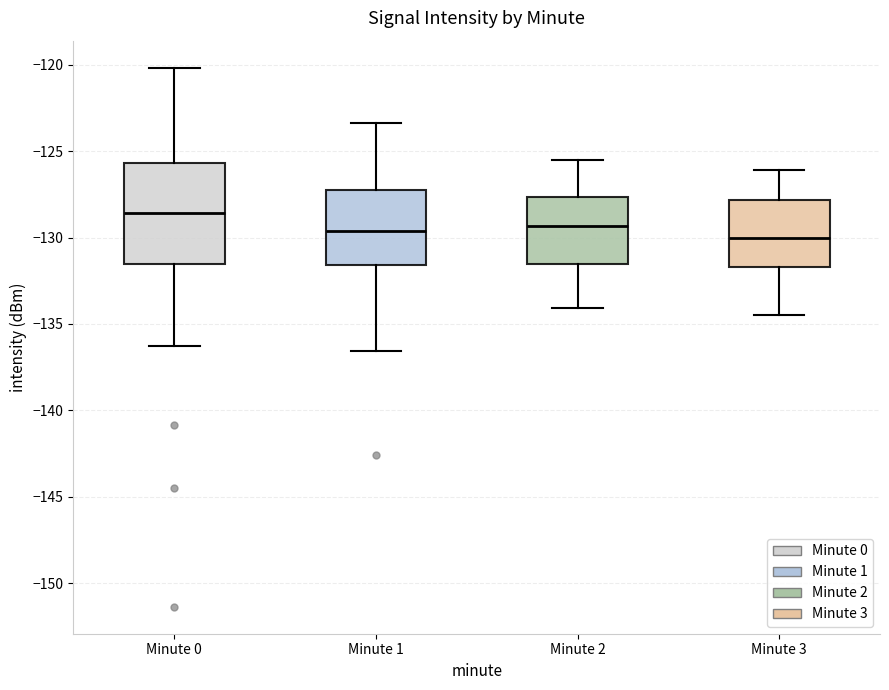

Reading left to right, read every box against the y-axis: the position of its median line, the range the box covers, and the ends of its whiskers. The values are not printed on the chart, so give them approximately, as read against the axis.

Minute 0: median -128.5, box -131.5 to -125.5, whiskers -136.5 to -120.0
Minute 1: median -129.5, box -131.5 to -127.5, whiskers -136.5 to -123.5
Minute 2: median -129.5, box -131.5 to -127.5, whiskers -134.0 to -125.5
Minute 3: median -130.0, box -131.5 to -128.0, whiskers -134.5 to -126.0